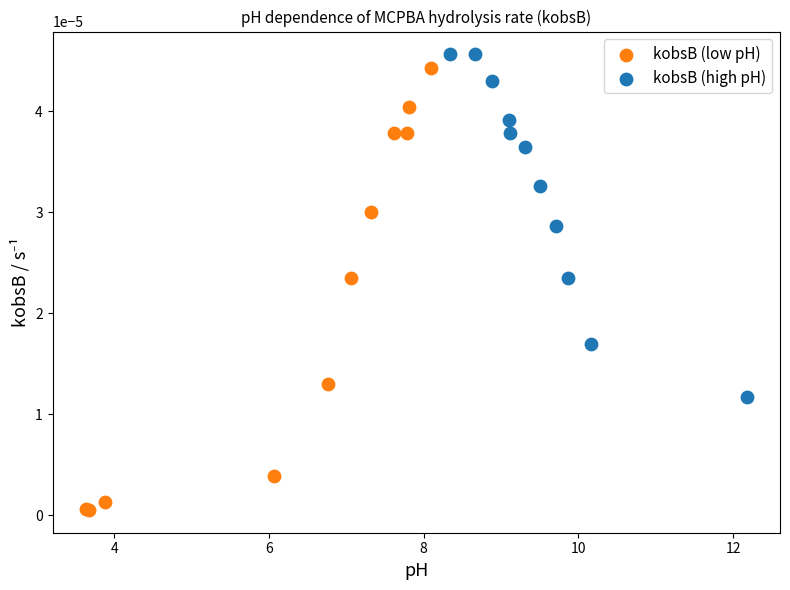

What are all the series names shown in the legend?

kobsB (low pH), kobsB (high pH)